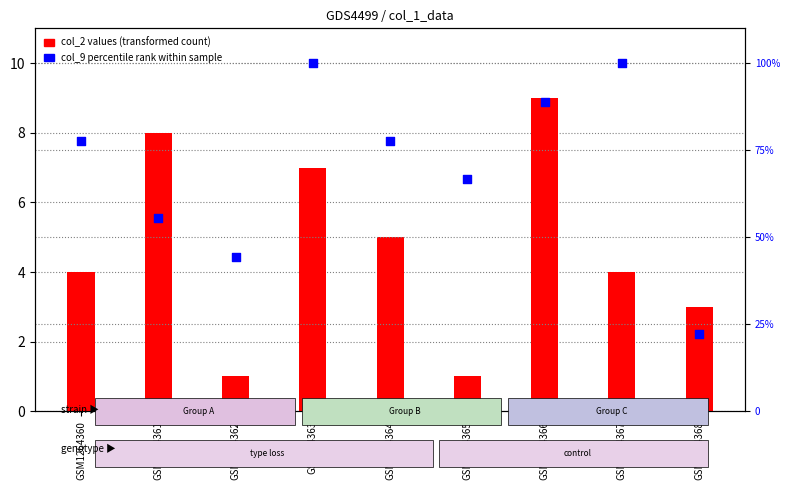

What is the total value across all series at GSM1364361?

63.6